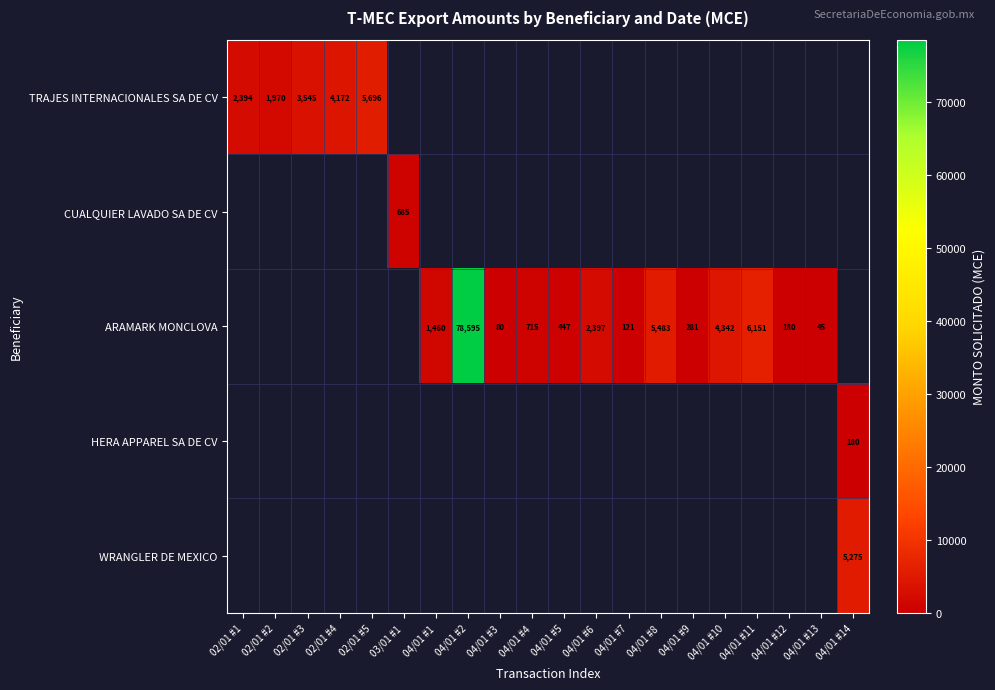

Which label corresponds to the largest value in the chart?

04/01 #2